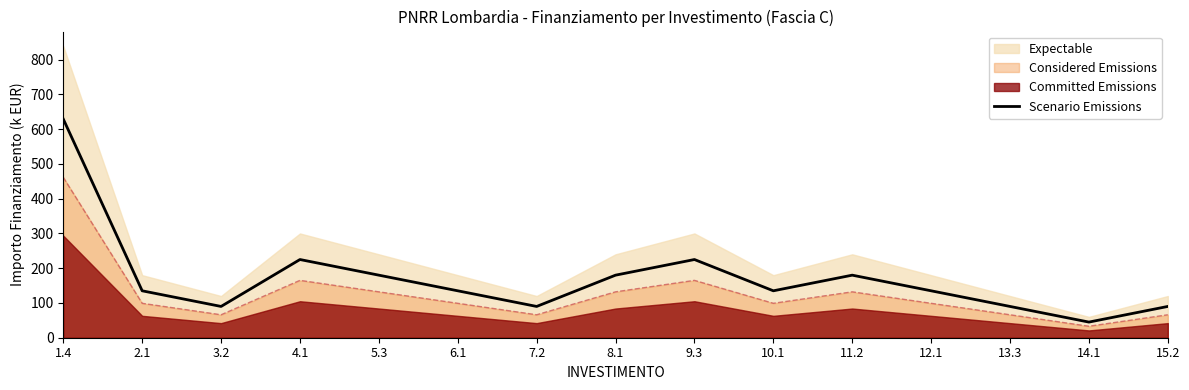

Reading left to right, extract all data points from this chart.

1.4=628.9	2.1=134.9	3.2=89.9	4.1=224.9	5.3=179.9	6.1=134.9	7.2=89.9	8.1=179.9	9.3=224.9	10.1=134.9	11.2=179.9	12.1=134.9	13.3=89.9	14.1=45.0	15.2=89.9